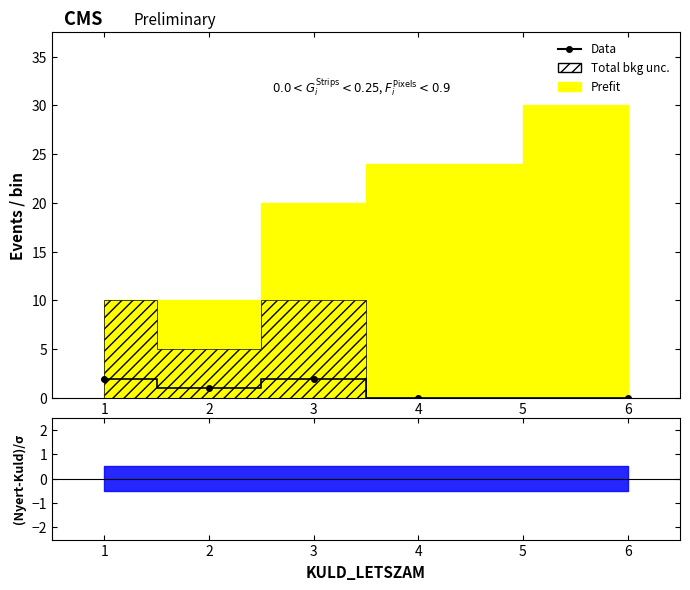

What is the sum of all values?

5